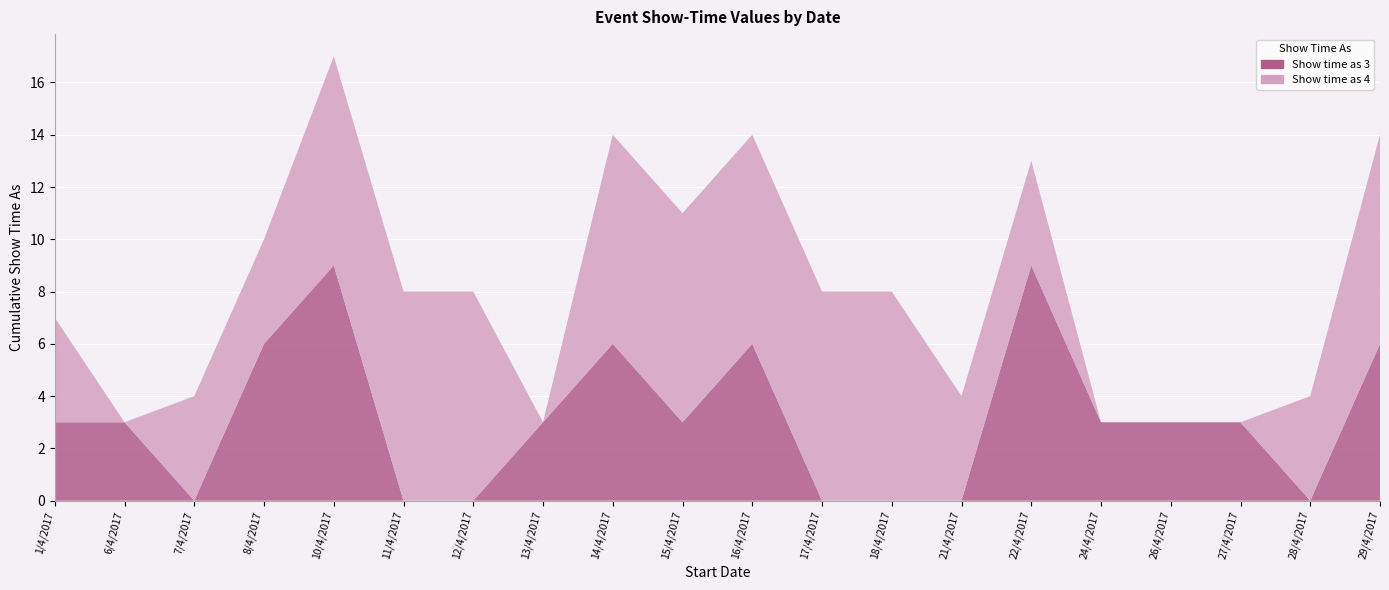

Reading left to right, transcribe all the data shown in this chart.

Show time as 3: 3	3	0	6	9	0	0	3	6	3	6	0	0	0	9	3	3	3	0	6
Show time as 4: 4	0	4	4	8	8	8	0	8	8	8	8	8	4	4	0	0	0	4	8